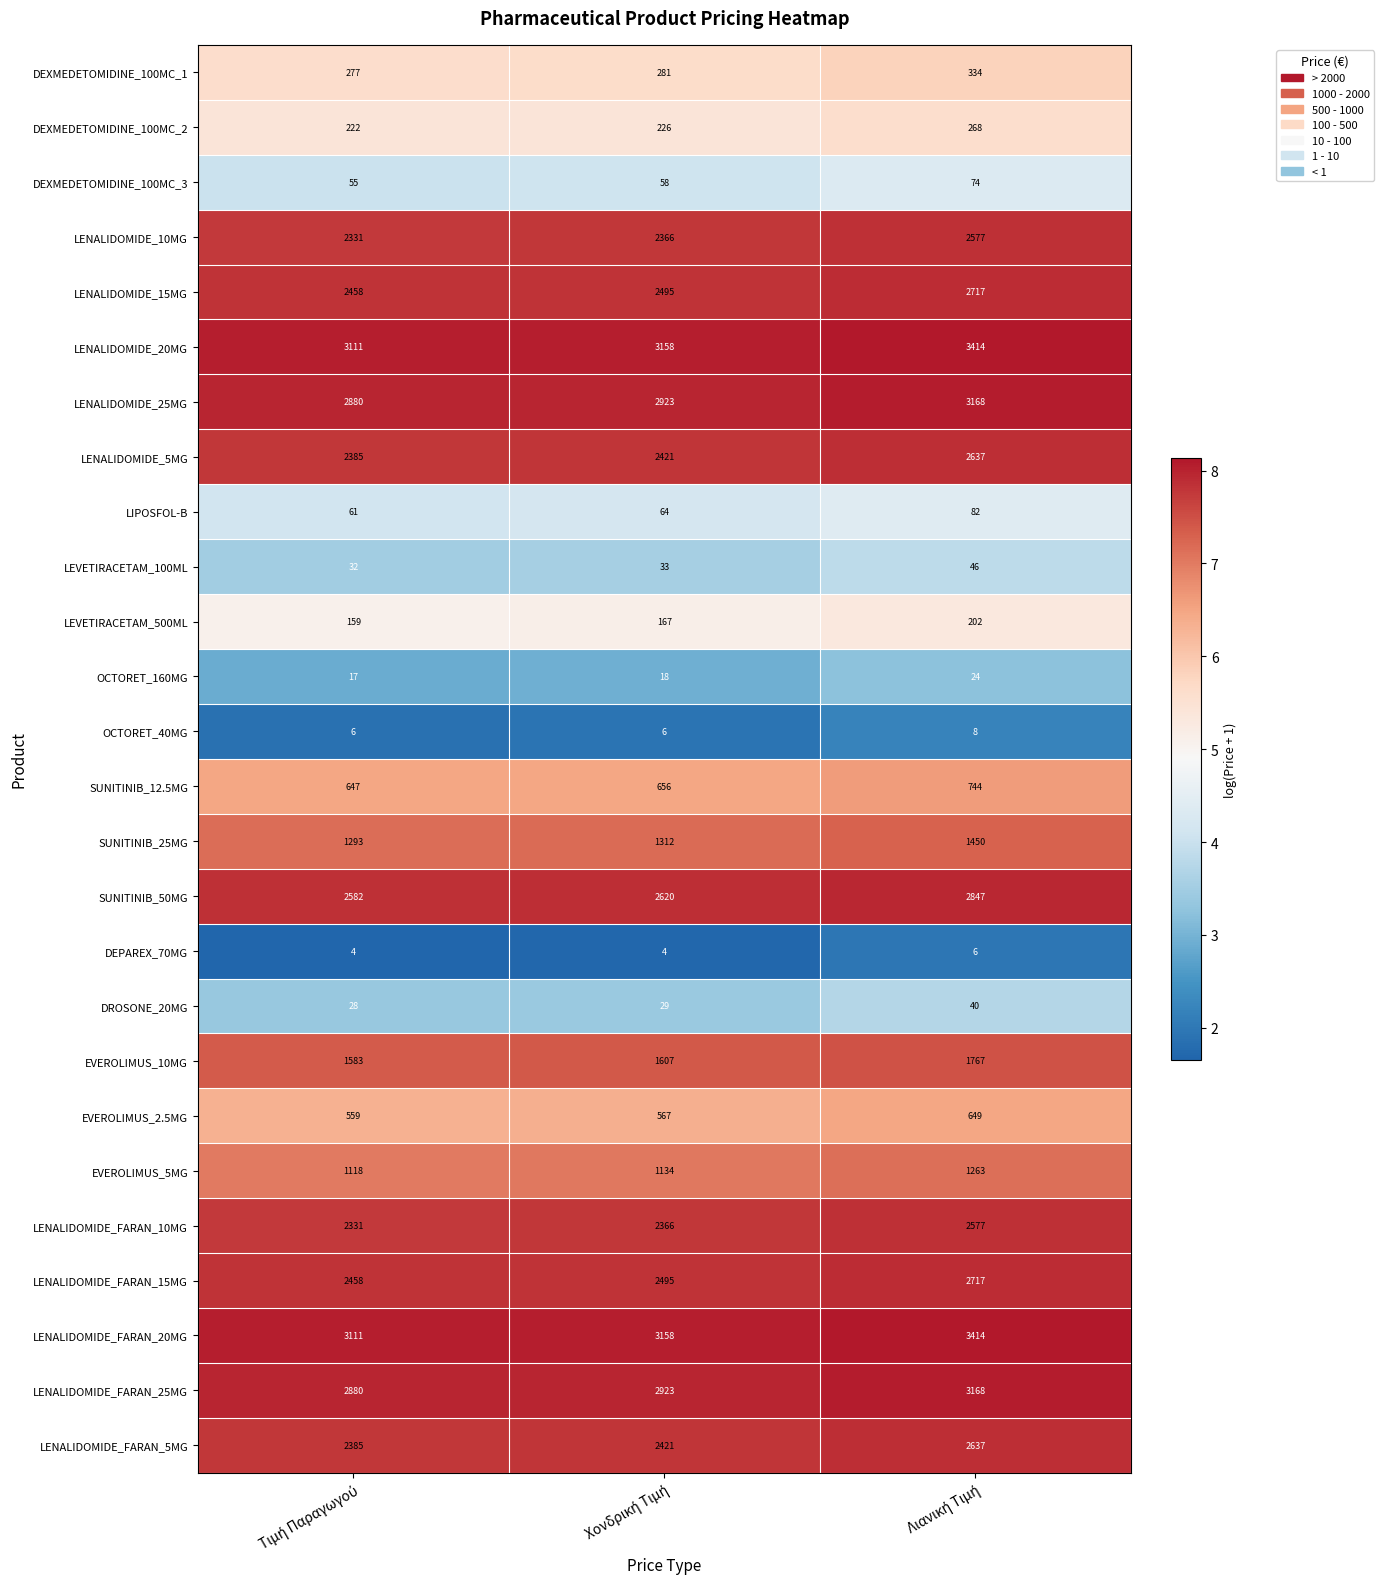

What is the difference between the maximum and minimum values in the LENALIDOMIDE_25MG series?

288